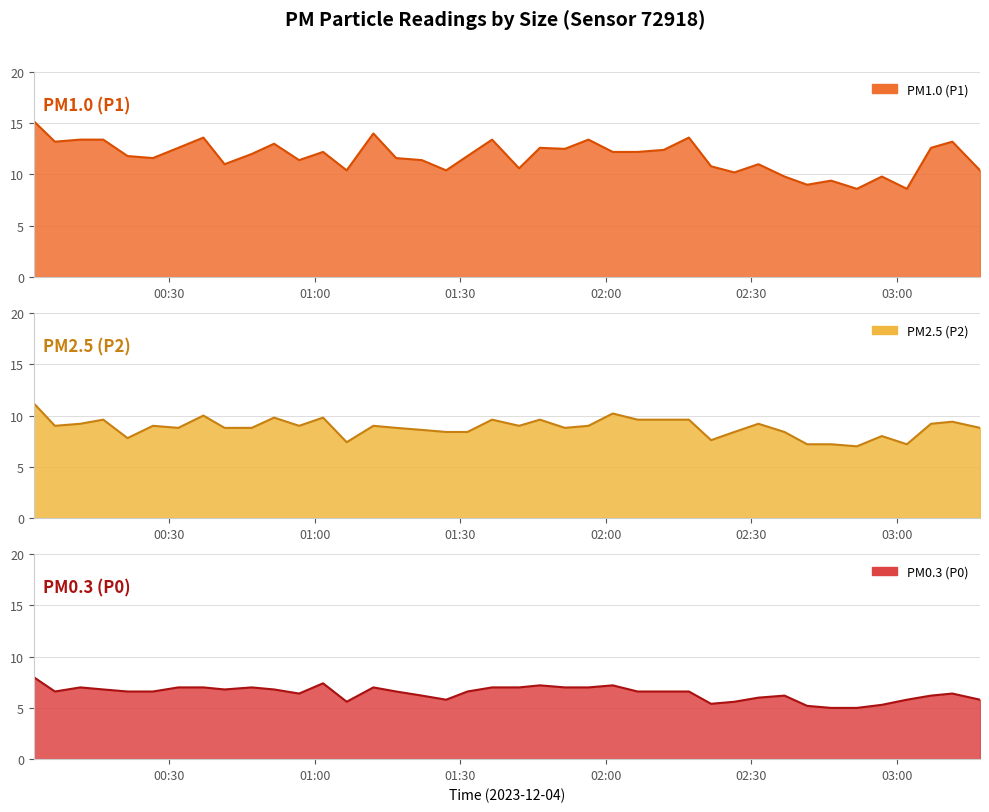

Reading left to right, list all the values displayed in this chart.

P1: 15.2	13.2	13.4	13.4	11.8	11.6	12.6	13.6	11.0	12.0	13.0	11.4	12.2	10.4	14.0	11.6	11.4	10.4	11.8	13.4	10.6	12.6	12.5	13.4	12.2	12.2	12.4	13.6	10.8	10.2	11.0	9.8	9.0	9.4	8.6	9.8	8.6	12.6	13.2	10.4
P2: 11.2	9.0	9.2	9.6	7.8	9.0	8.8	10.0	8.8	8.8	9.8	9.0	9.8	7.4	9.0	8.8	8.6	8.4	8.4	9.6	9.0	9.6	8.8	9.0	10.2	9.6	9.6	9.6	7.6	8.4	9.2	8.4	7.2	7.2	7.0	8.0	7.2	9.2	9.4	8.8
P0: 8.0	6.6	7.0	6.8	6.6	6.6	7.0	7.0	6.8	7.0	6.8	6.4	7.4	5.6	7.0	6.6	6.2	5.8	6.6	7.0	7.0	7.2	7.0	7.0	7.2	6.6	6.6	6.6	5.4	5.6	6.0	6.2	5.2	5.0	5.0	5.3	5.8	6.2	6.4	5.8